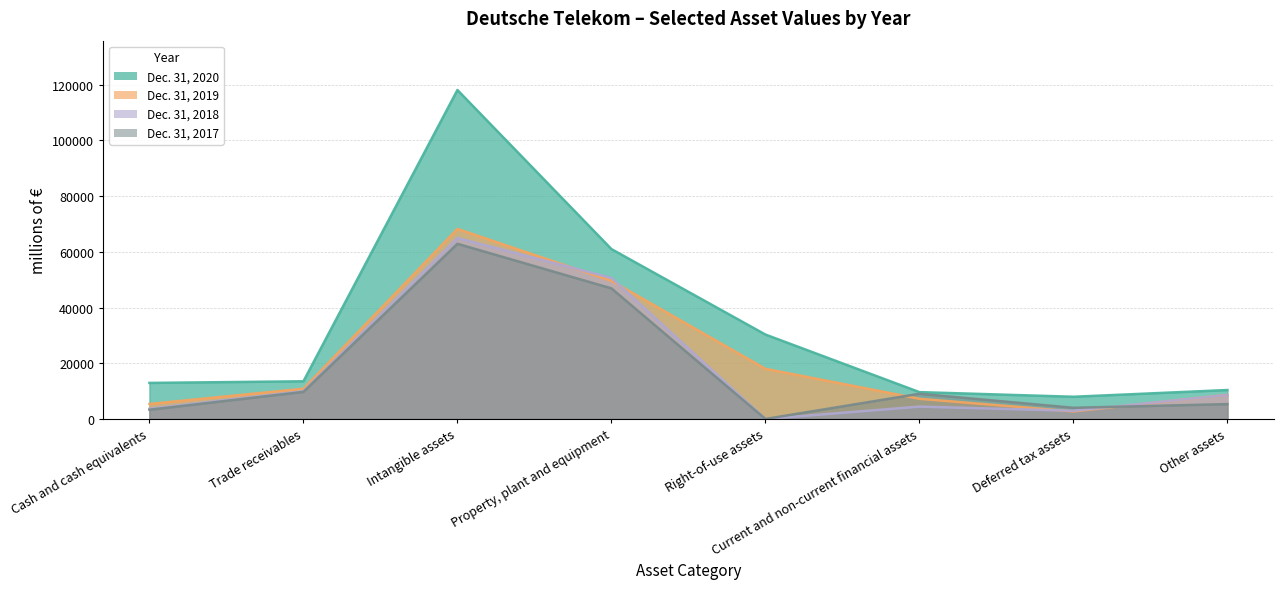

After their last crossing, which series has the higher values: Dec. 31, 2017 or Dec. 31, 2019?

Dec. 31, 2019